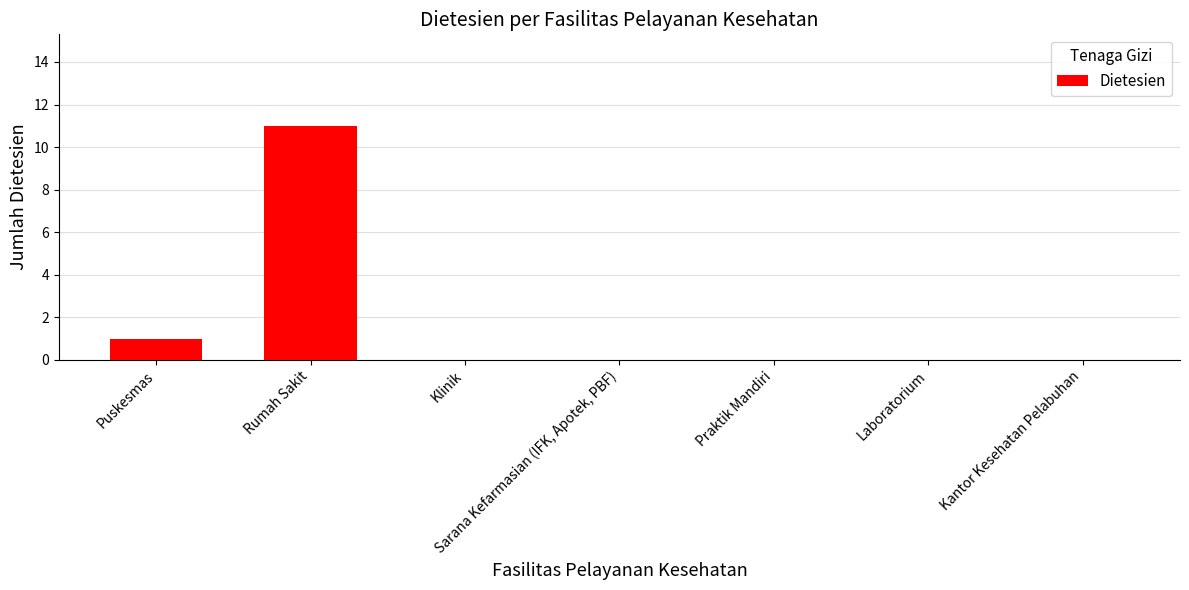

What is the maximum value shown in the chart?

11